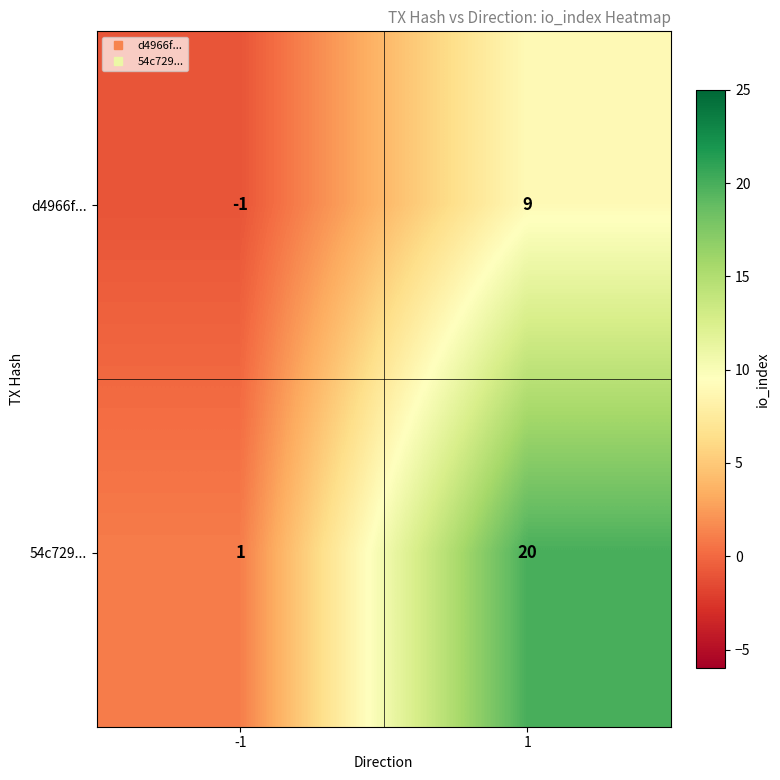

True or false: d4966f... has a value of 15 at 1.

False